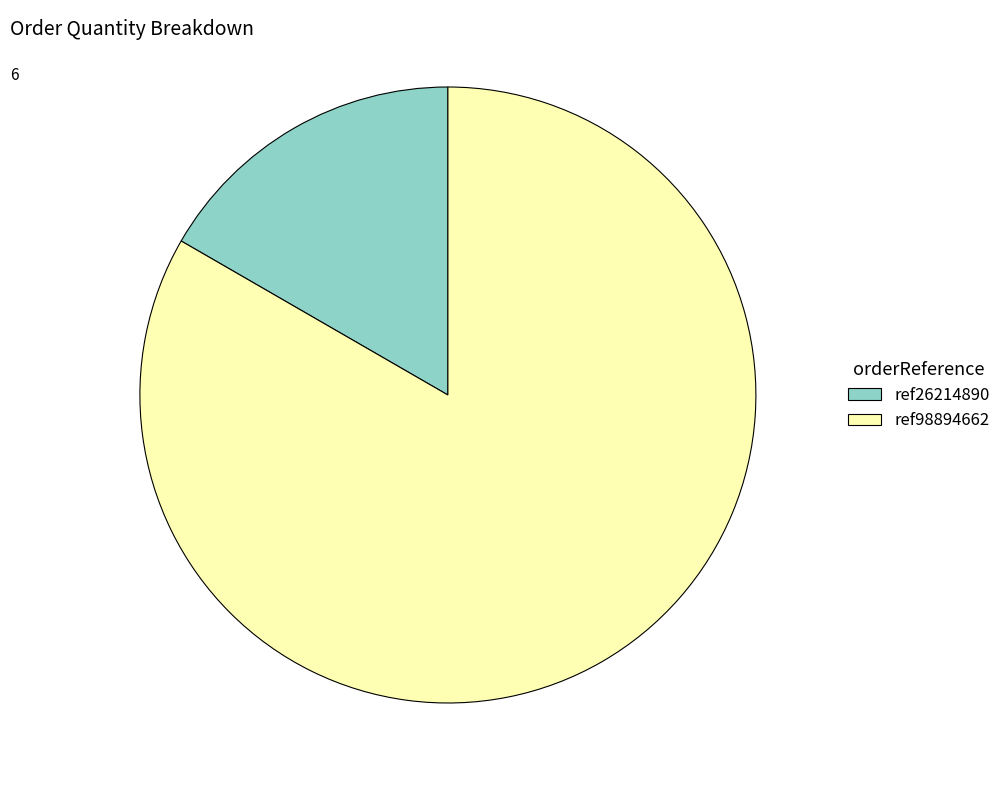

Which has a higher value, ref98894662 or ref26214890?

ref98894662